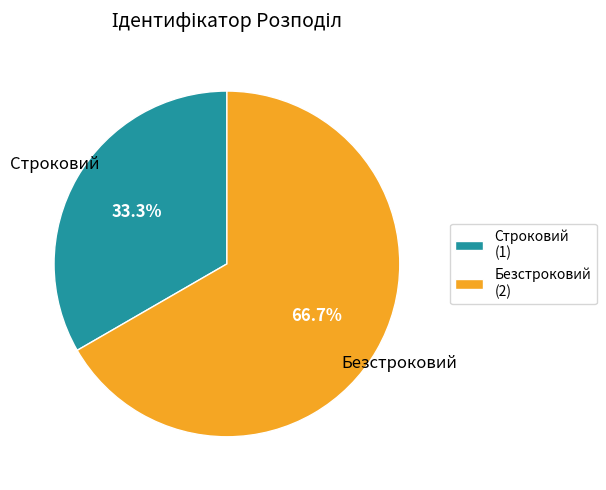

Does any single category account for the majority?

Yes